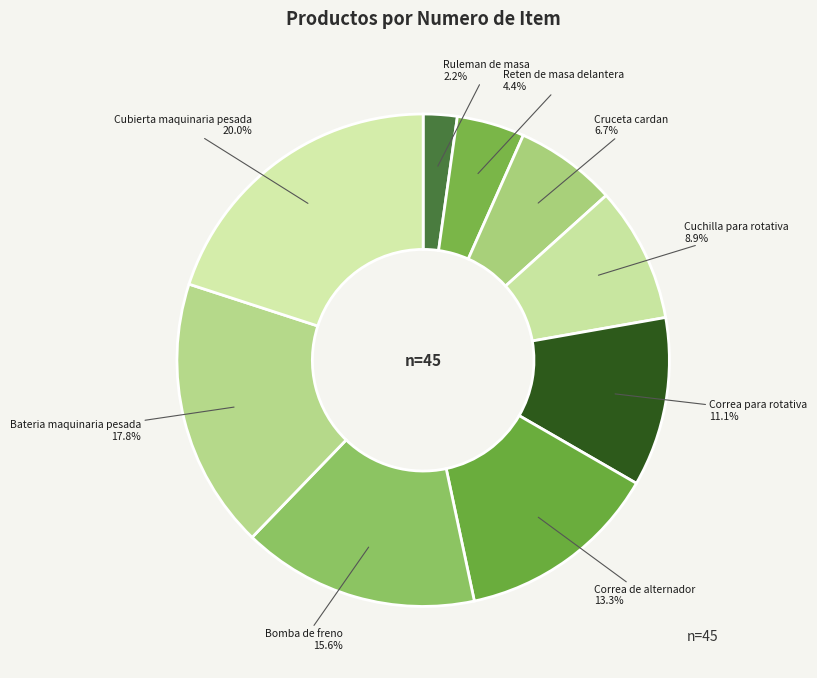

To the nearest percent, what is the average slice percentage?

11%